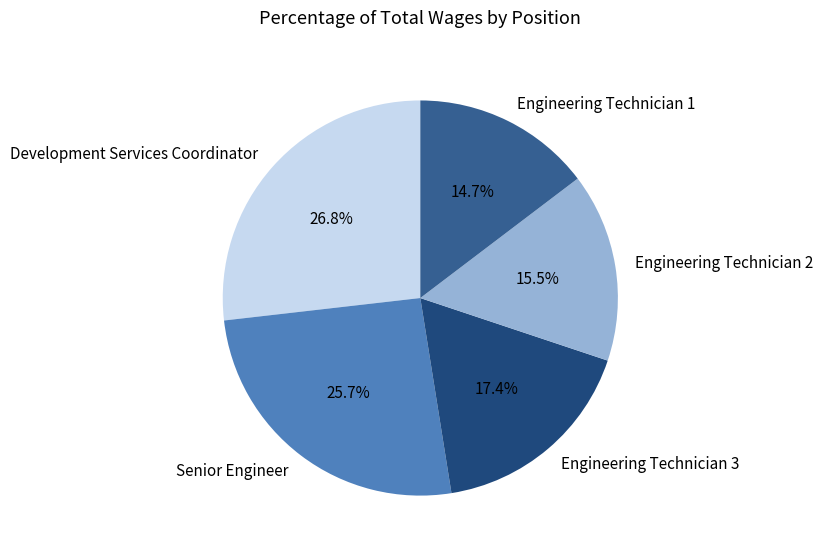

Which has a higher value, Engineering Technician 1 or Engineering Technician 3?

Engineering Technician 3